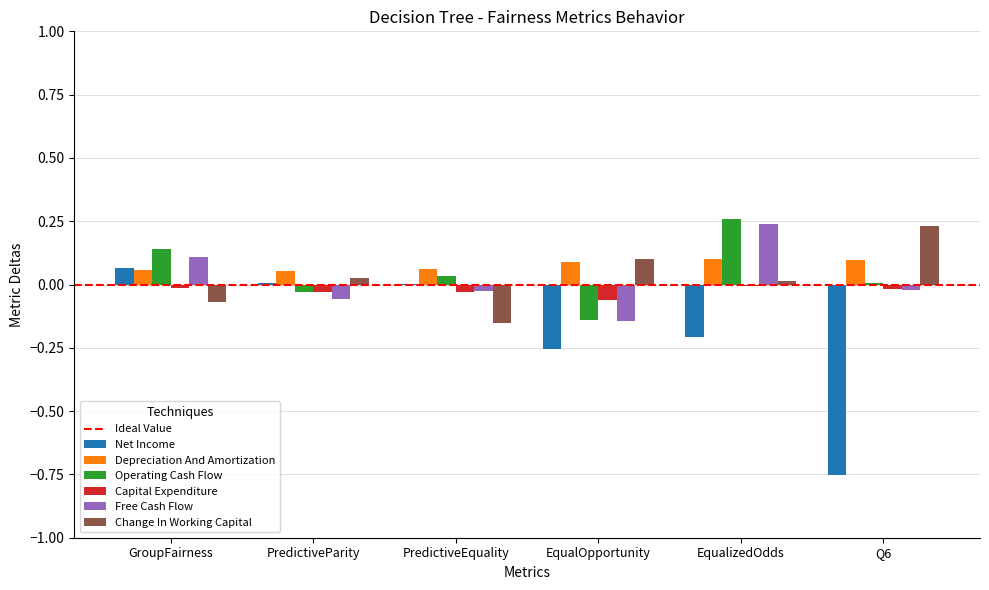

The Depreciation And Amortization series shows 0.1 at EqualOpportunity. True or false?

True